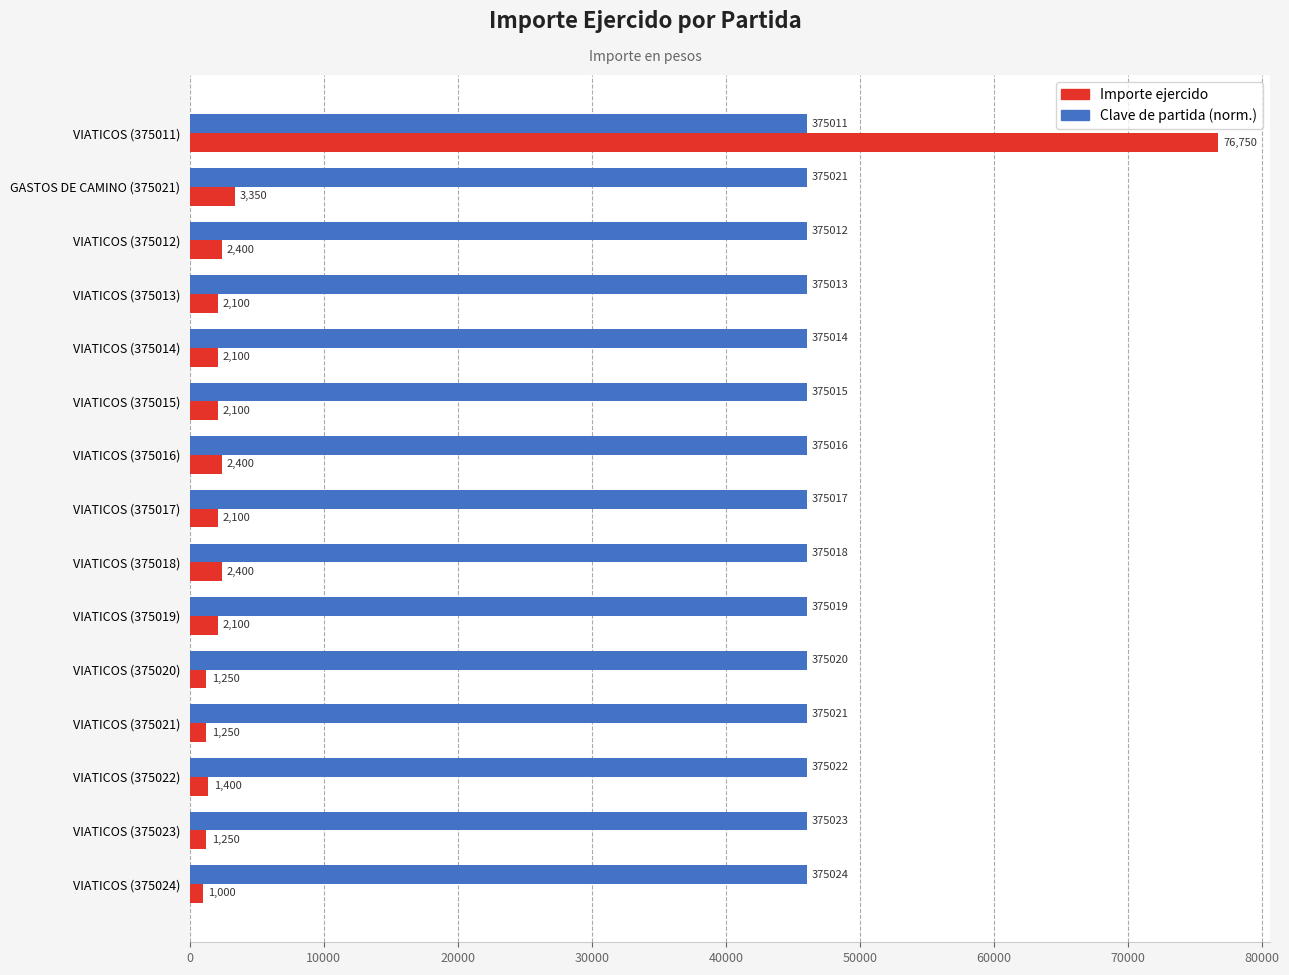

Where is Importe ejercido nearest to the value 38875?

GASTOS DE CAMINO (375021)